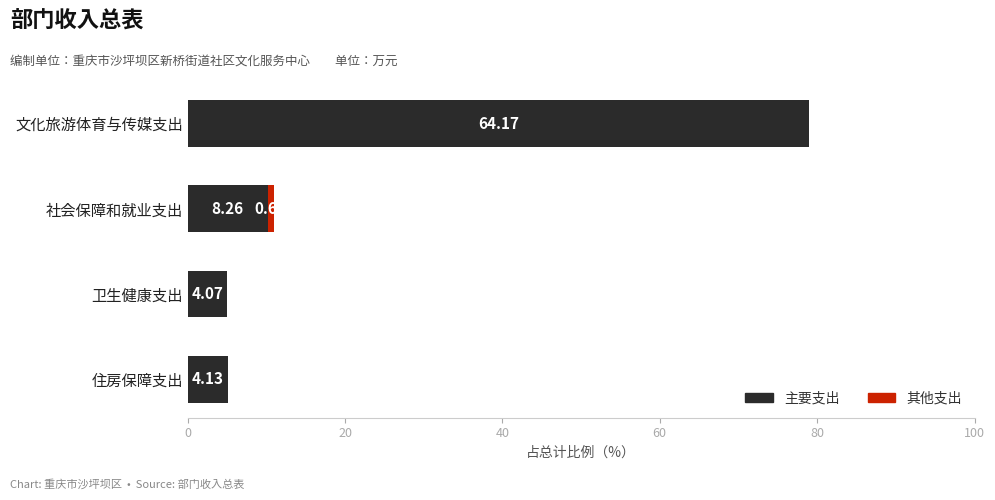

What is the difference between the second highest and second lowest values in the 主要支出 series?

5.1